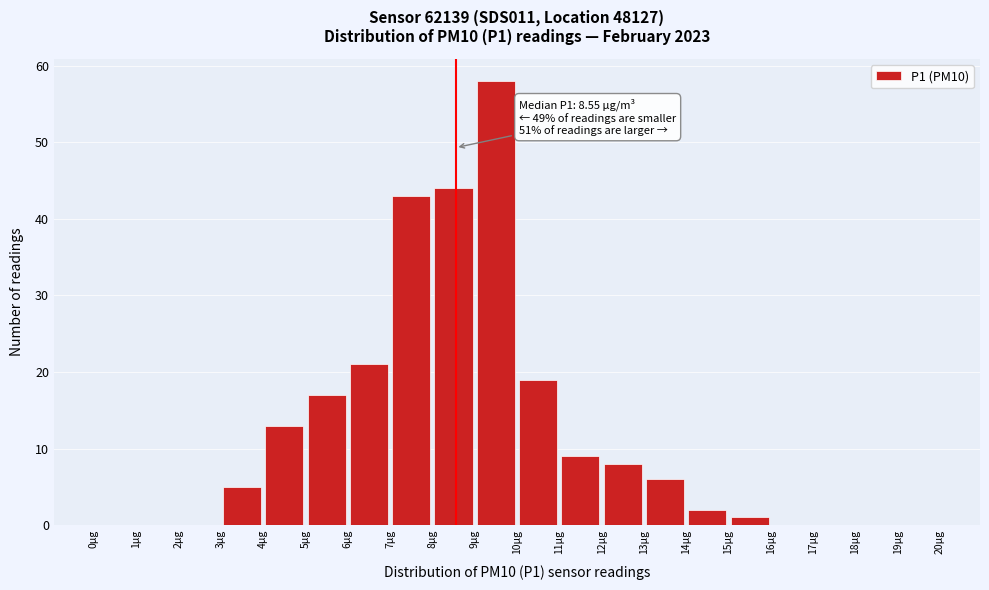

Which range on the x-axis has the tallest bar?

9 to 10